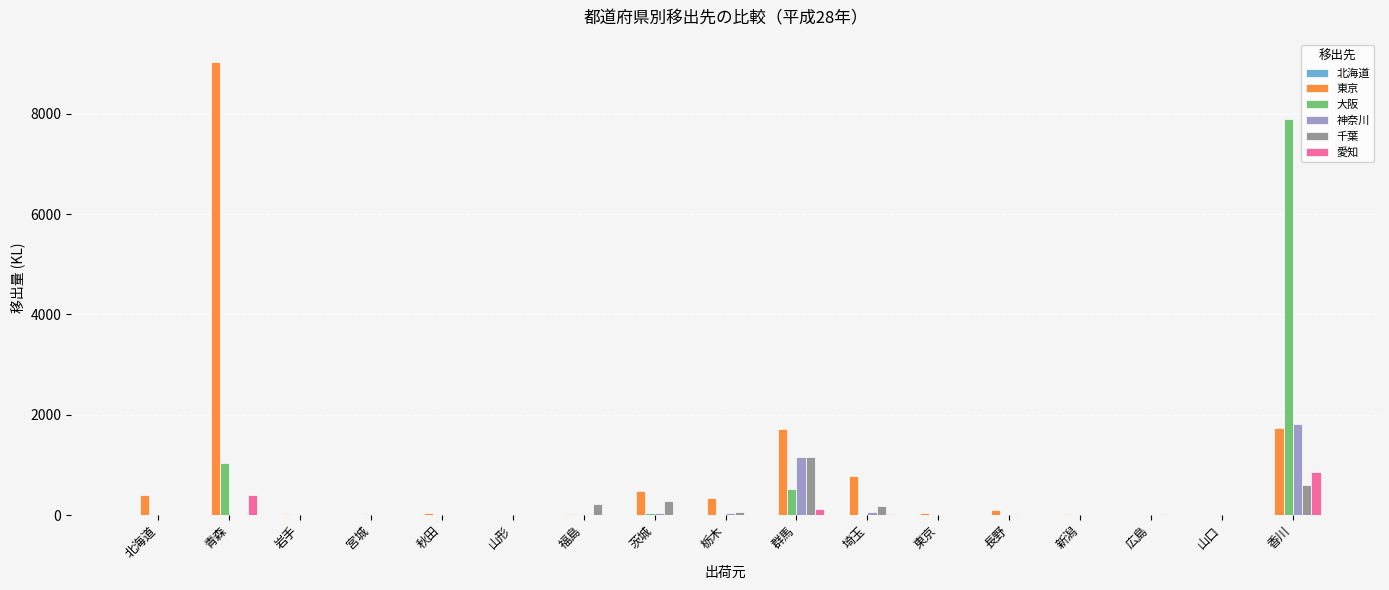

Which series has the largest range (max minus min)?

東京